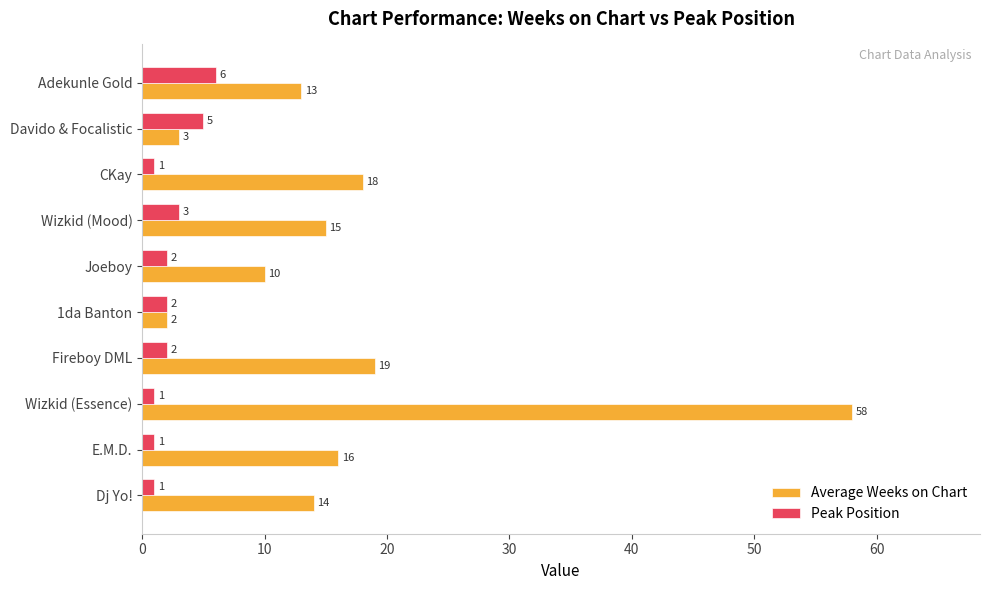

What is the difference between the second highest and minimum values in the Average Weeks on Chart series?

17